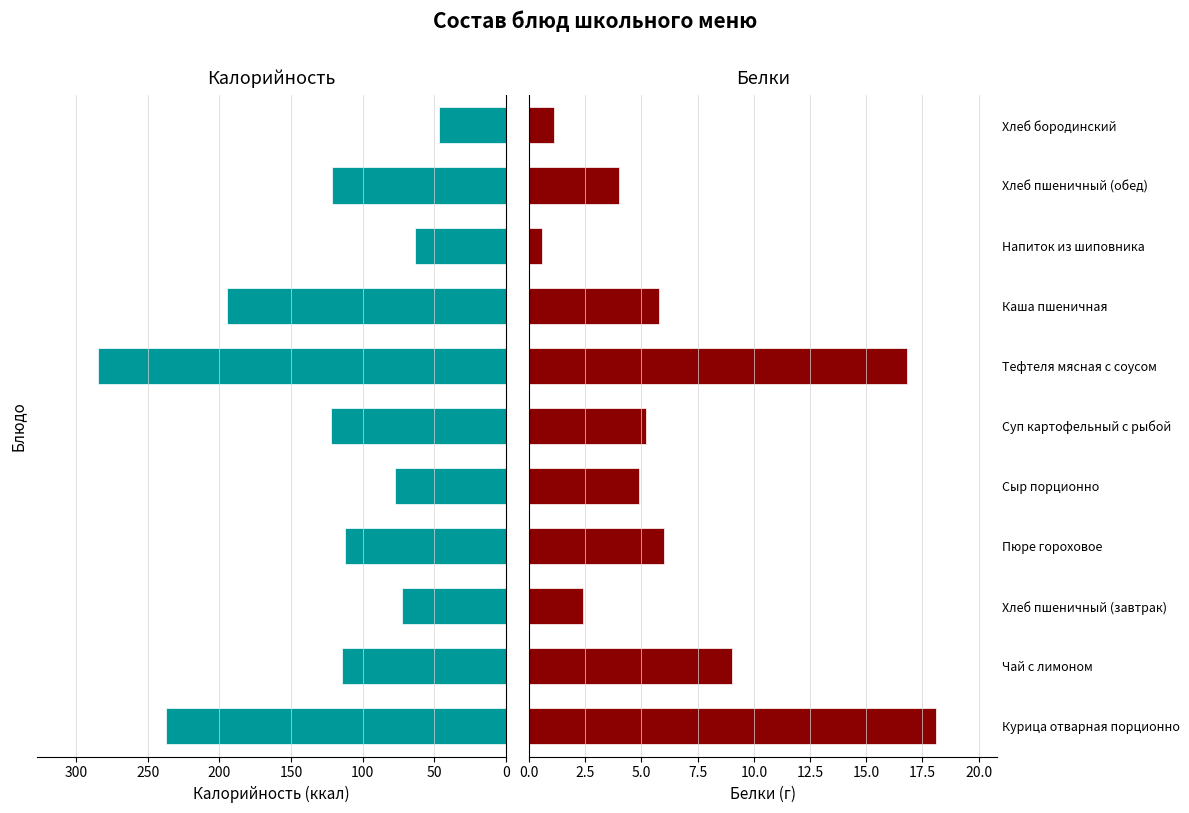

The value of Белки at Чай с лимоном is 5.1. True or false?

False